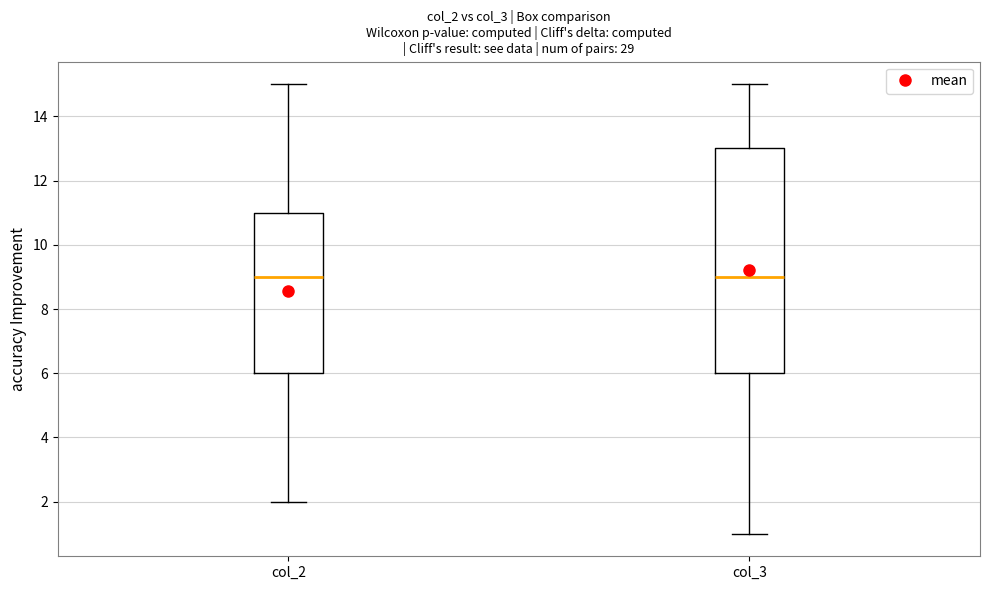

Which box is the tallest, from its lower edge to its upper edge?

col_3